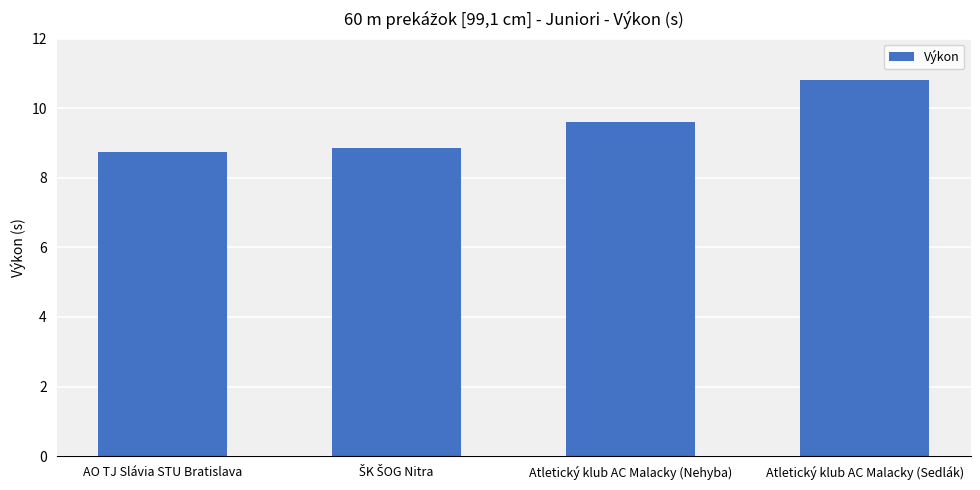

Count the values in the range 8 to 10.

3